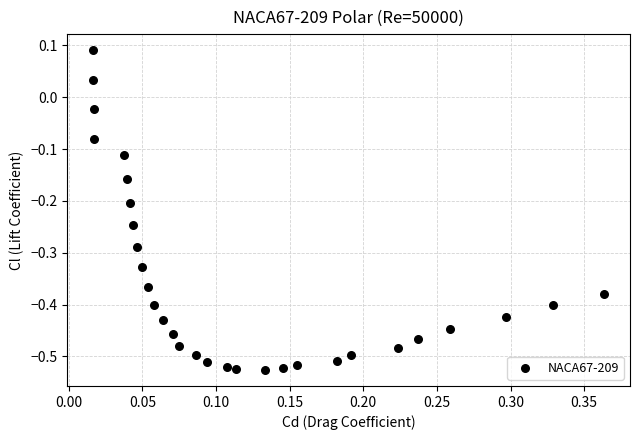

What is the range of Y values (max minus min)?

0.6